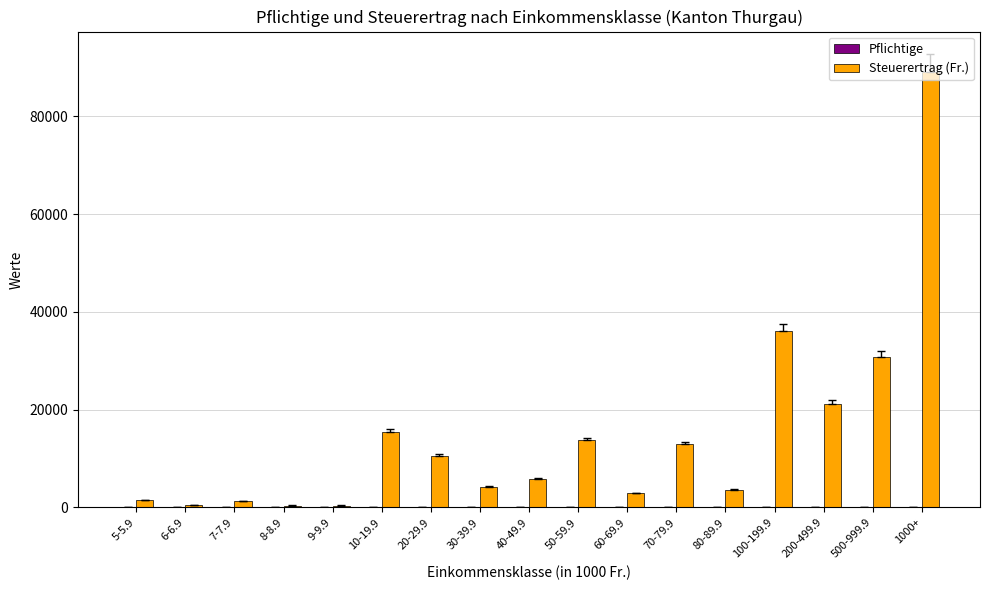

Which label corresponds to the largest value in the chart?

1000+